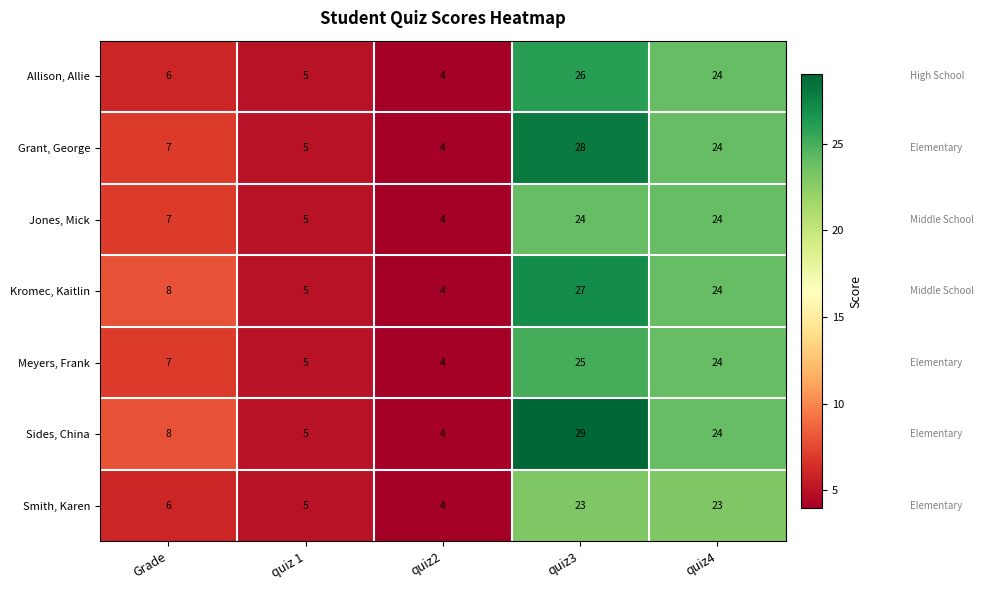

Which series has the largest total across all categories?

Sides, China